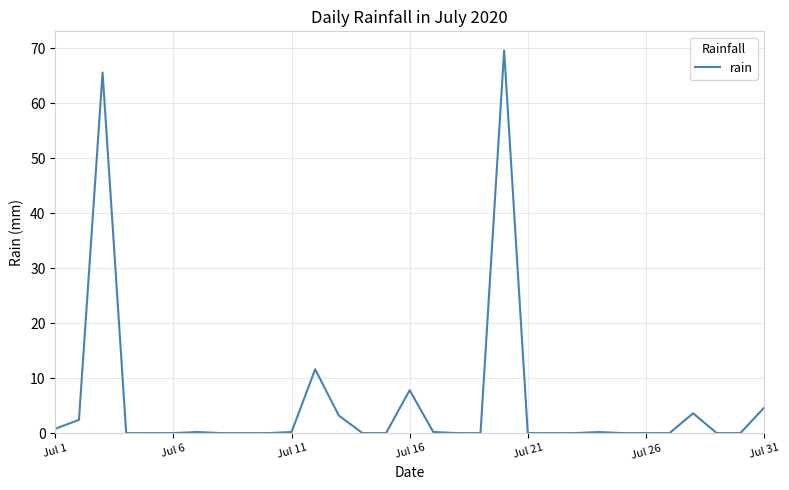

What is the difference between the maximum and minimum values?

69.6